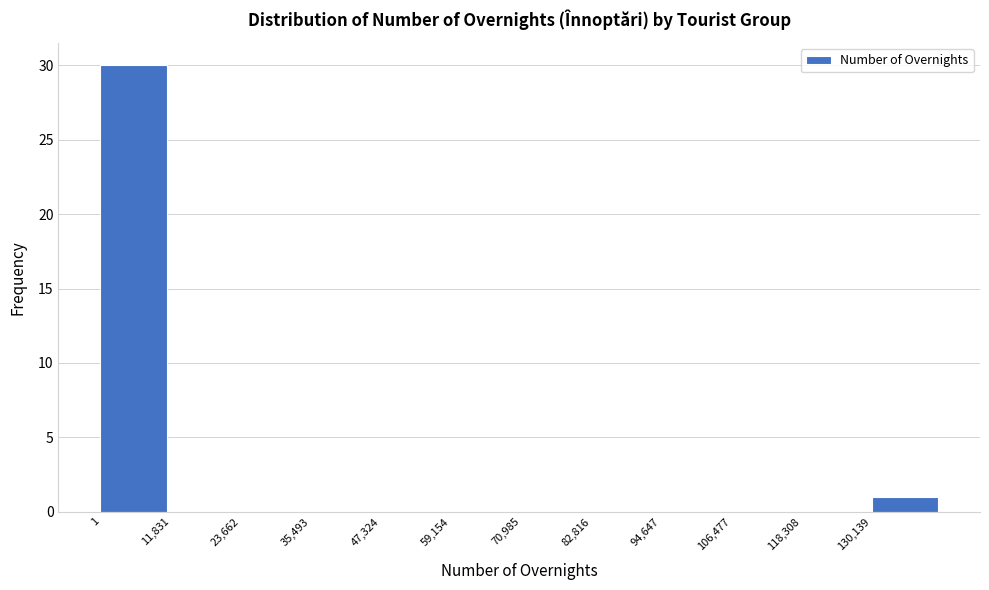

Reading left to right, list every bar in this chart as the range it spans on the x-axis followed by its height. Neither the bar edges nor the heights are printed on the chart, so give them approximately, as read against the axes.

0 to 12000: 30
12000 to 24000: 0
24000 to 36000: 0
36000 to 48000: 0
48000 to 60000: 0
60000 to 70000: 0
70000 to 82000: 0
82000 to 94000: 0
94000 to 106000: 0
106000 to 118000: 0
118000 to 130000: 0
130000 to 142000: 1